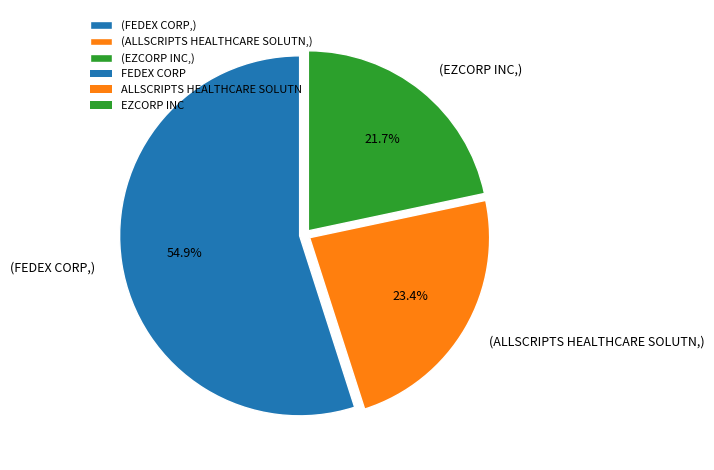

Which slice is the smallest?

(EZCORP INC,)